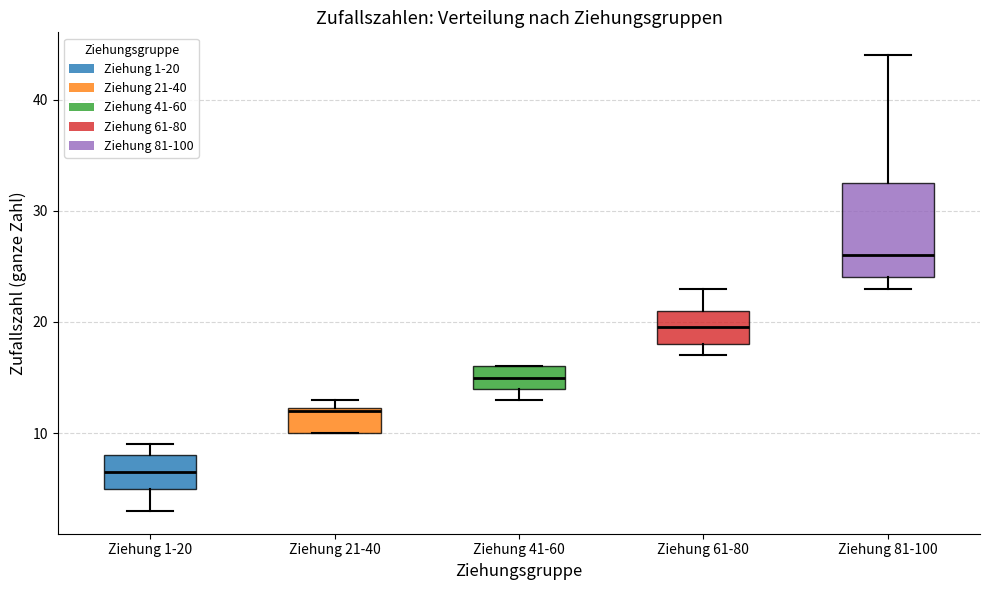

Reading left to right, transcribe this box plot: for each box, give where its median line is, the range the box spans, and where its two whiskers end, as read against the y-axis. The values are not printed on the chart, so give them approximately, as read against the axis.

Ziehung 1-20: median 7, box 5 to 8, whiskers 3 to 9
Ziehung 21-40: median 12, box 10 to 12, whiskers 10 to 13
Ziehung 41-60: median 15, box 14 to 16, whiskers 13 to 16
Ziehung 61-80: median 20, box 18 to 21, whiskers 17 to 23
Ziehung 81-100: median 26, box 24 to 33, whiskers 23 to 44